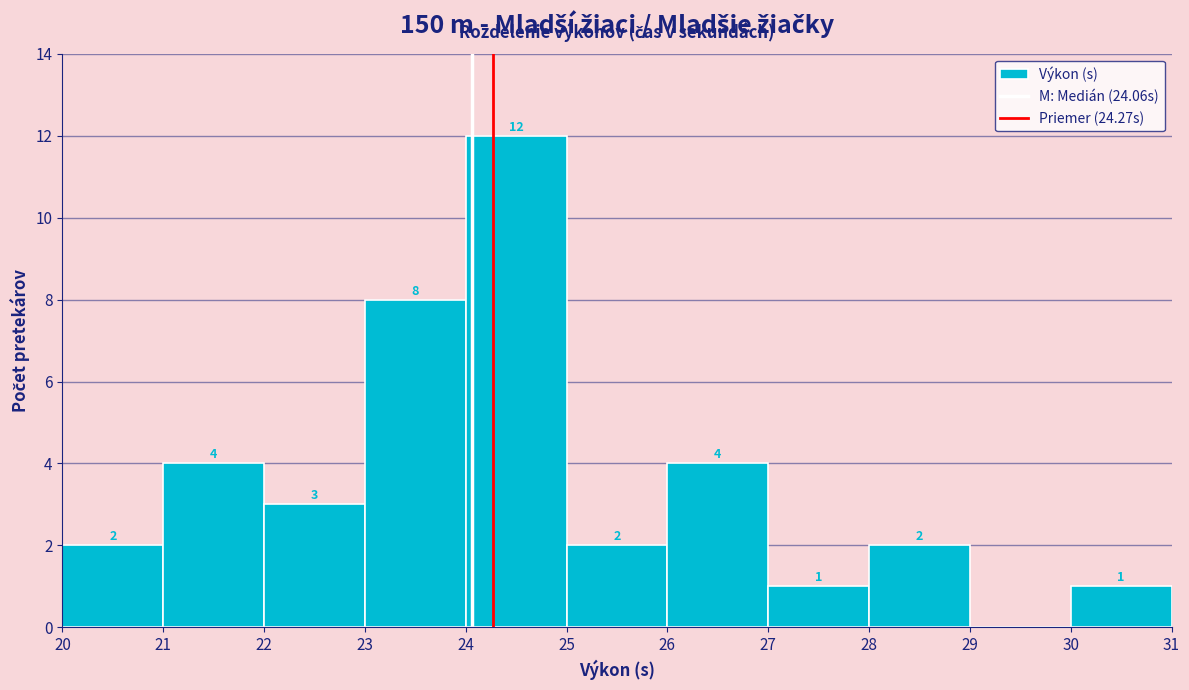

Which range on the x-axis has the tallest bar?

24 to 25